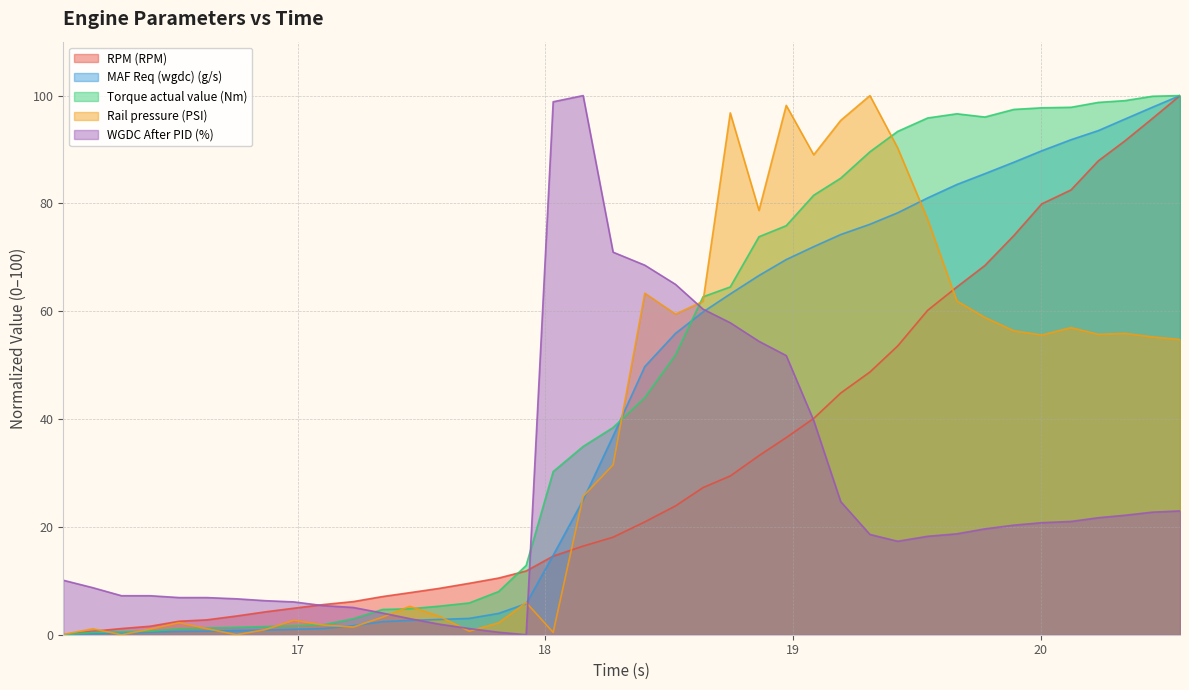

What is the maximum value for MAF Req (wgdc) (g/s)?

100.0